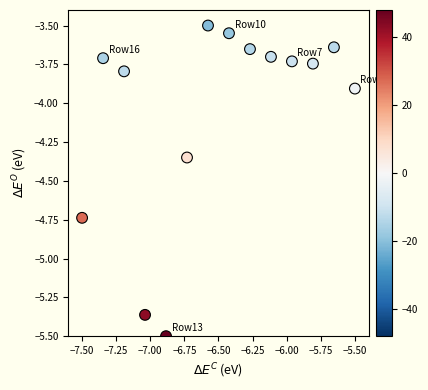

What is the range of Y values (max minus min)?

2.0